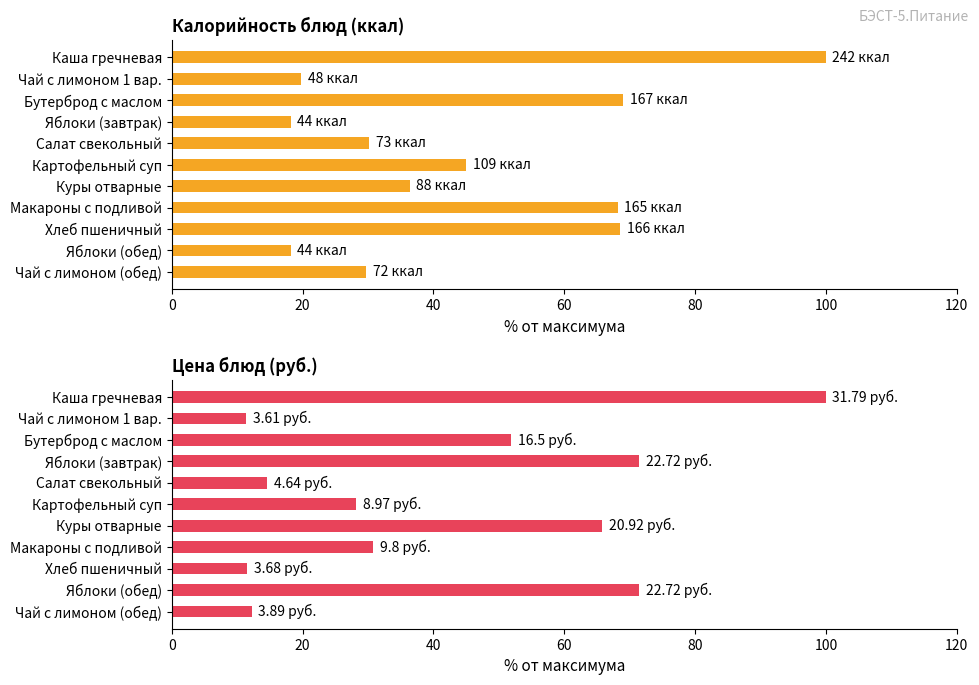

At Чай с лимоном 1 вар., list the series in order from smallest to largest.

Цена, Калорийность